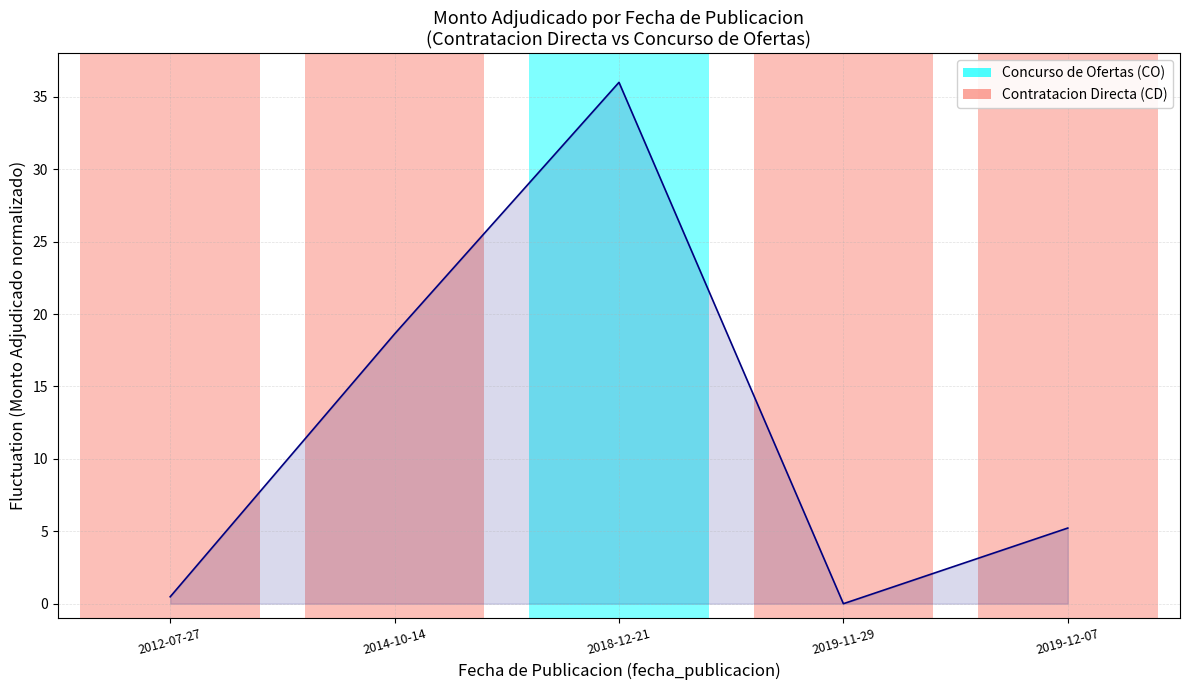

Reading left to right, list all the values displayed in this chart.

2012-07-27=0.5	2014-10-14=18.6	2018-12-21=36.0	2019-11-29=0.0	2019-12-07=5.2